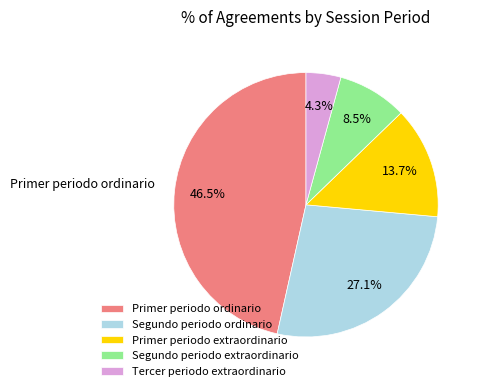

Is Primer periodo extraordinario the majority of the pie?

No